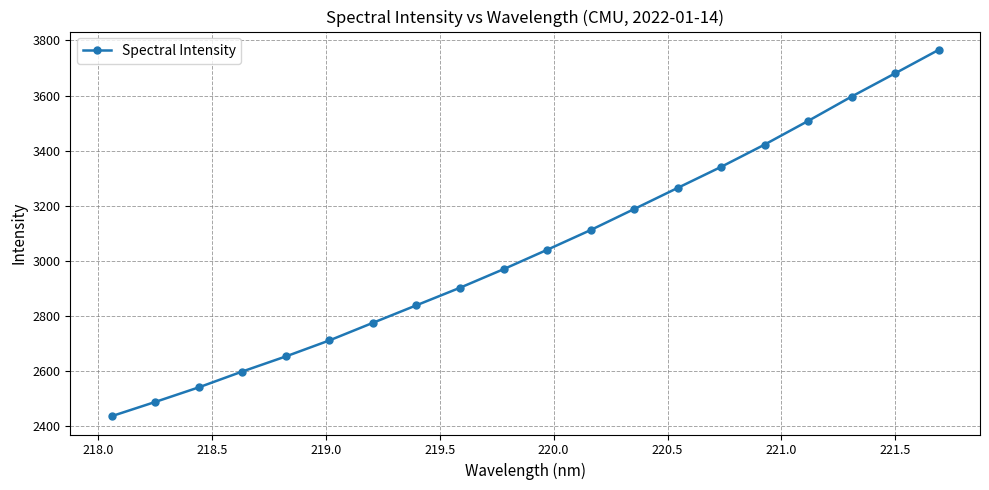

What is the greatest value displayed?

3765.6